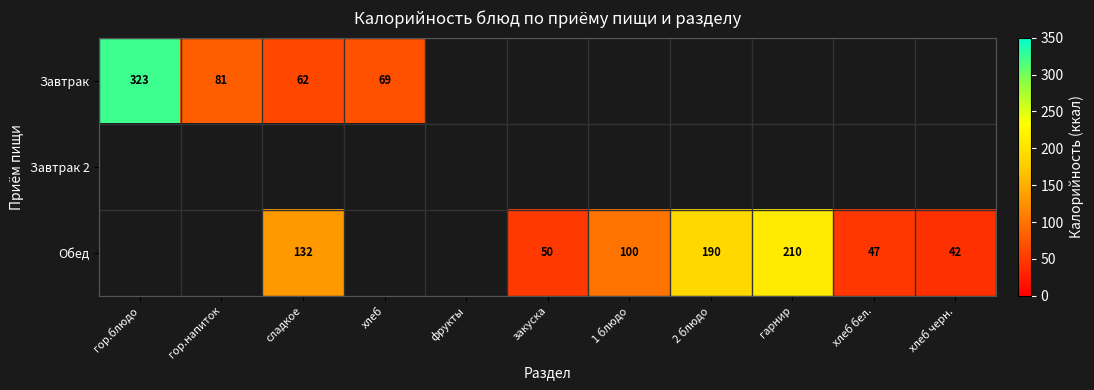

The Обед series shows 190 at 2 блюдо. True or false?

True